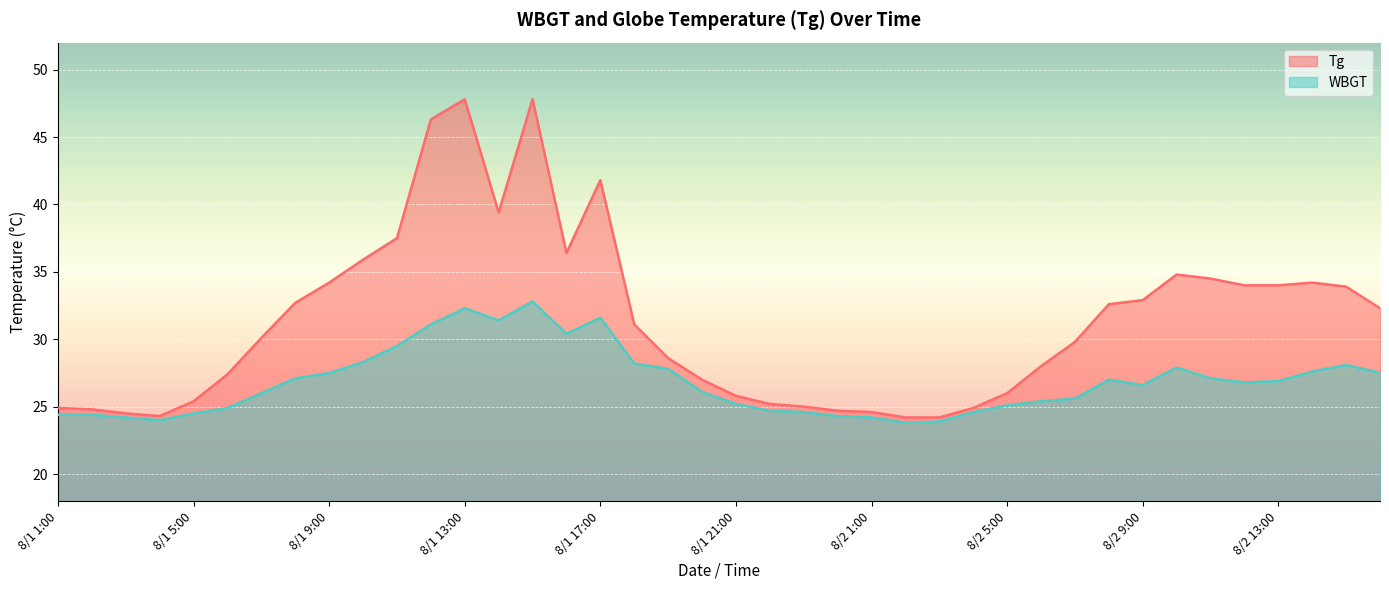

Reading right to left, transcribe all the data shown in this chart.

Tg: 32.3	33.9	34.2	34.0	34.0	34.5	34.8	32.9	32.6	29.8	28.0	26.0	24.9	24.2	24.2	24.6	24.7	25.0	25.2	25.8	27.0	28.6	31.1	41.8	36.4	47.8	39.4	47.8	46.3	37.5	35.9	34.2	32.7	30.1	27.4	25.4	24.3	24.5	24.8	24.9
WBGT: 27.5	28.1	27.6	26.9	26.8	27.1	27.9	26.6	27.0	25.6	25.4	25.1	24.6	23.9	23.8	24.2	24.3	24.6	24.7	25.2	26.1	27.8	28.2	31.6	30.4	32.8	31.4	32.3	31.1	29.5	28.3	27.5	27.1	26.0	24.9	24.5	24.0	24.2	24.4	24.4